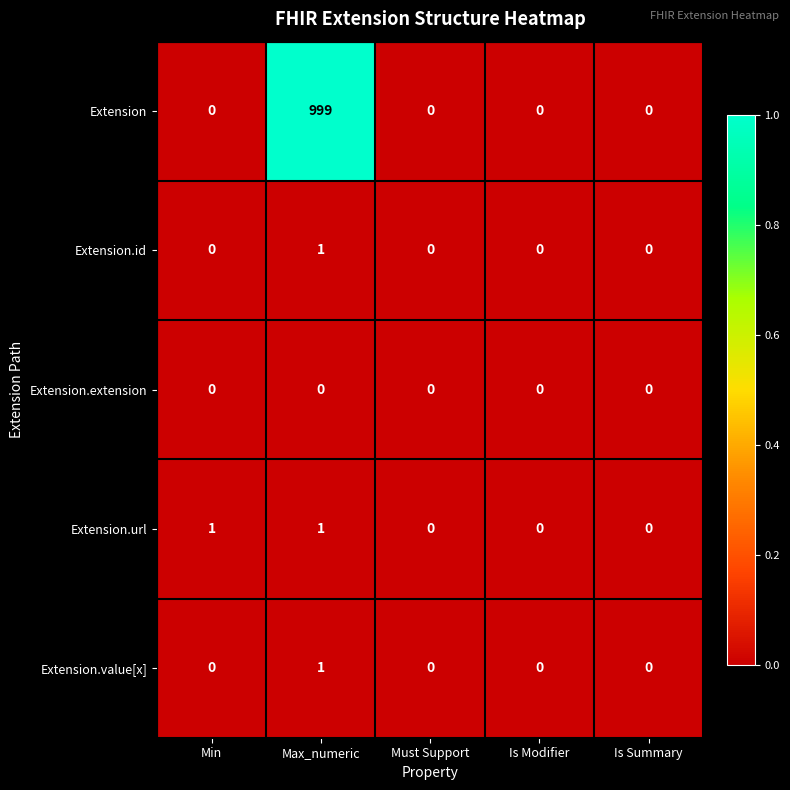

True or false: Extension.id has a value of 0 at Must Support.

True